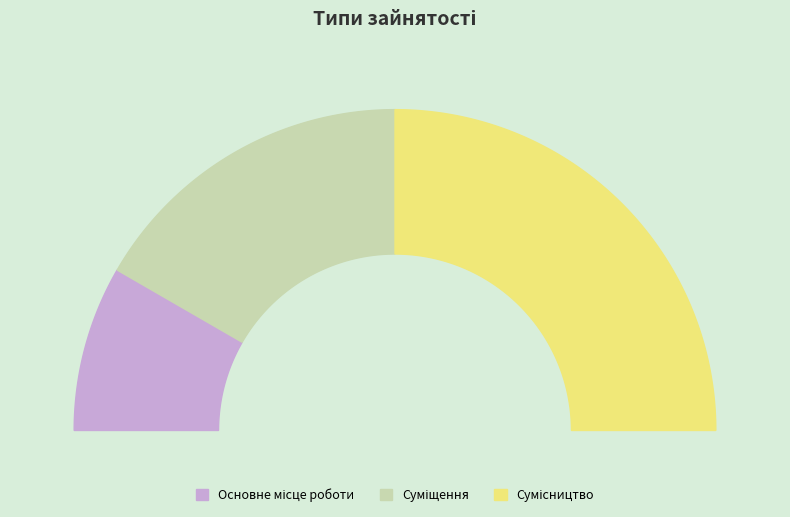

Does Сумісництво account for over 50% of the chart?

No